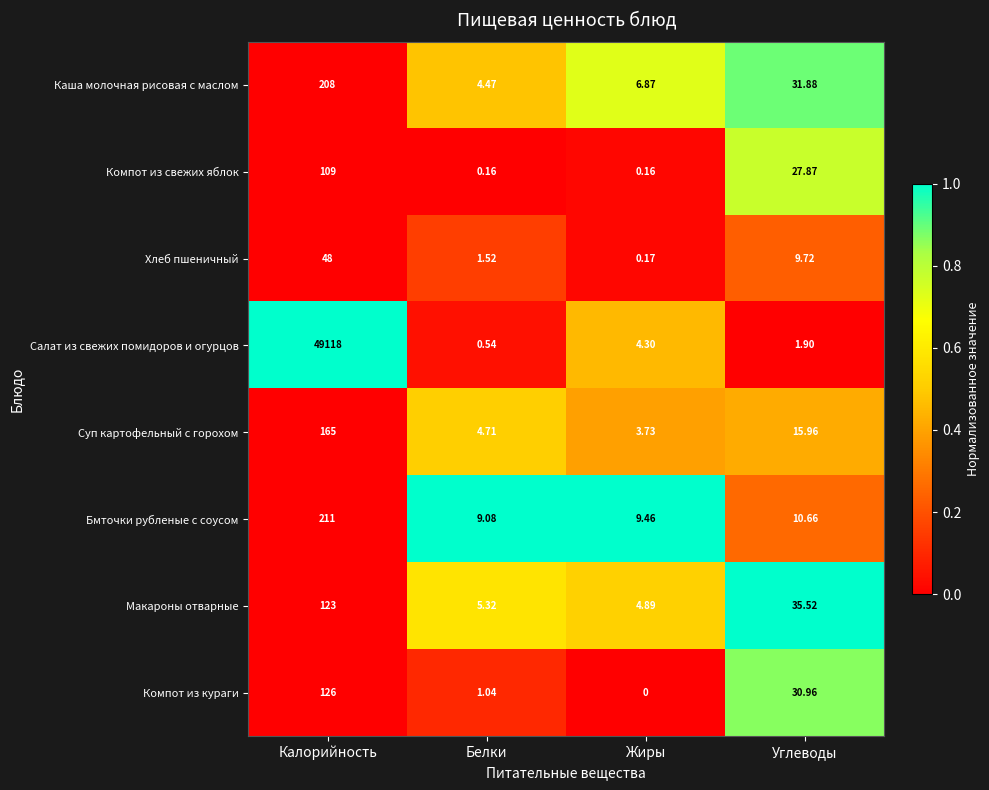

Rank the categories by Каша молочная рисовая с маслом value from highest to lowest.

Калорийность, Углеводы, Жиры, Белки